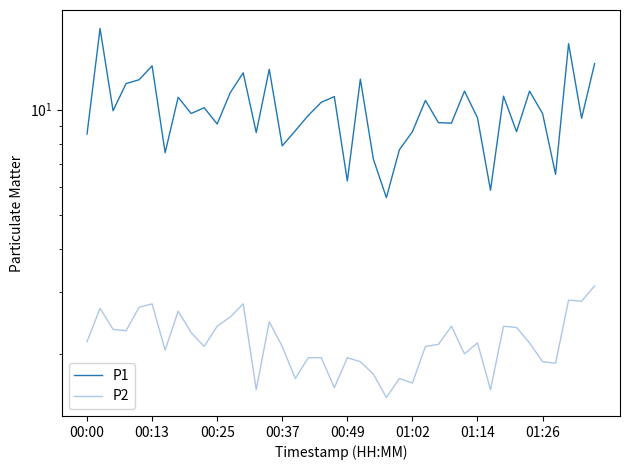

What is the sum of the P1 values at 38 and 00:49?

21.6